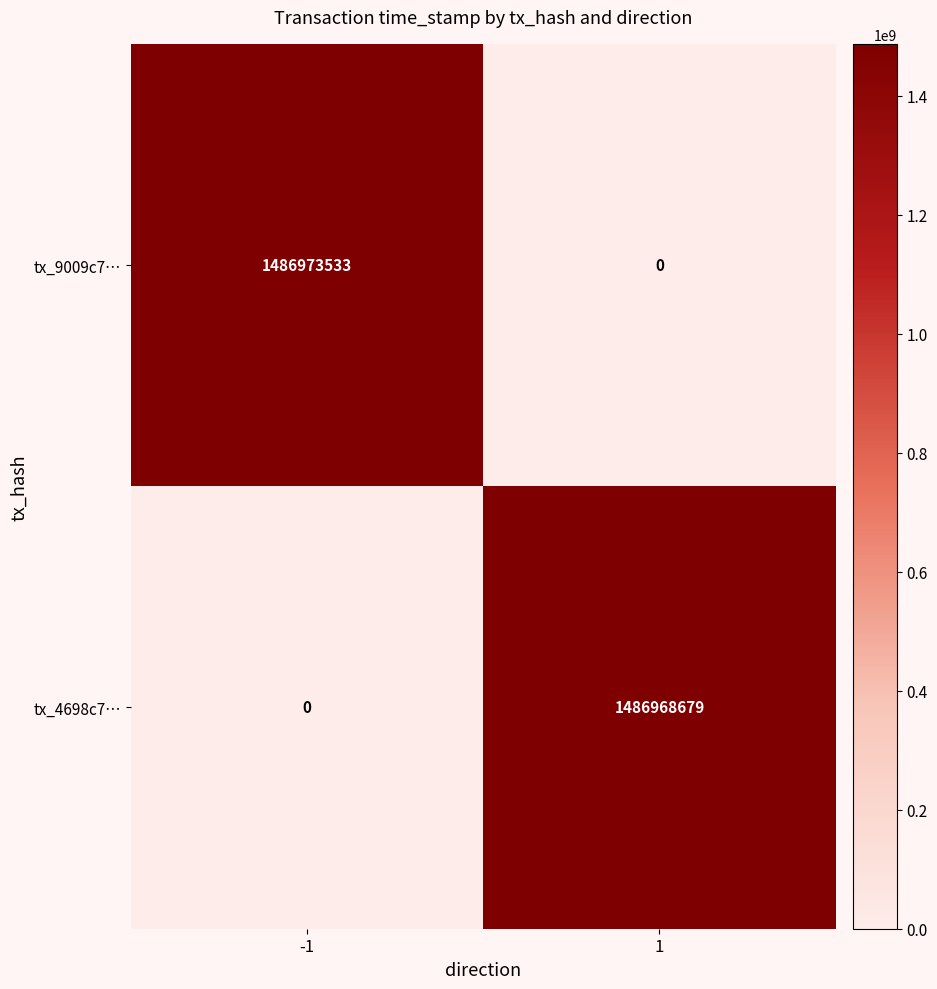

At 1, list the series in order from smallest to largest.

tx_9009c7…, tx_4698c7…